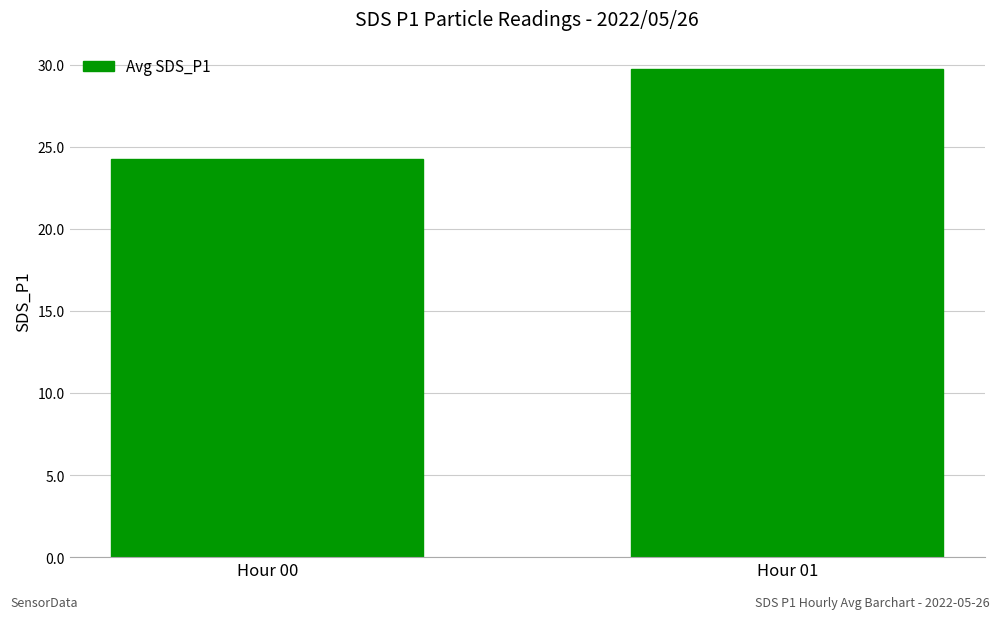

What is the value of the 1st bar from the left?

24.2